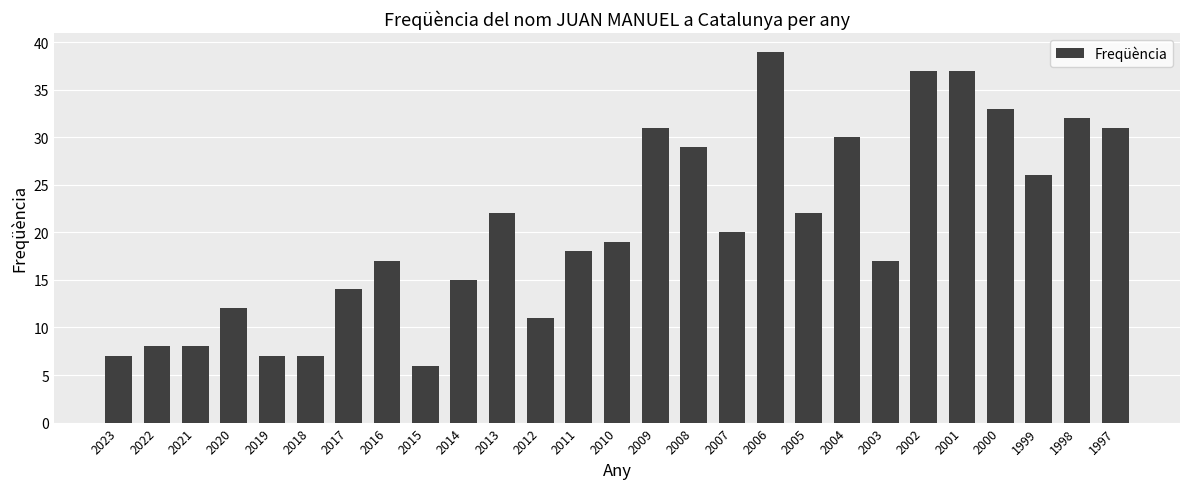

Read the value at 2011, to the nearest 10.

20